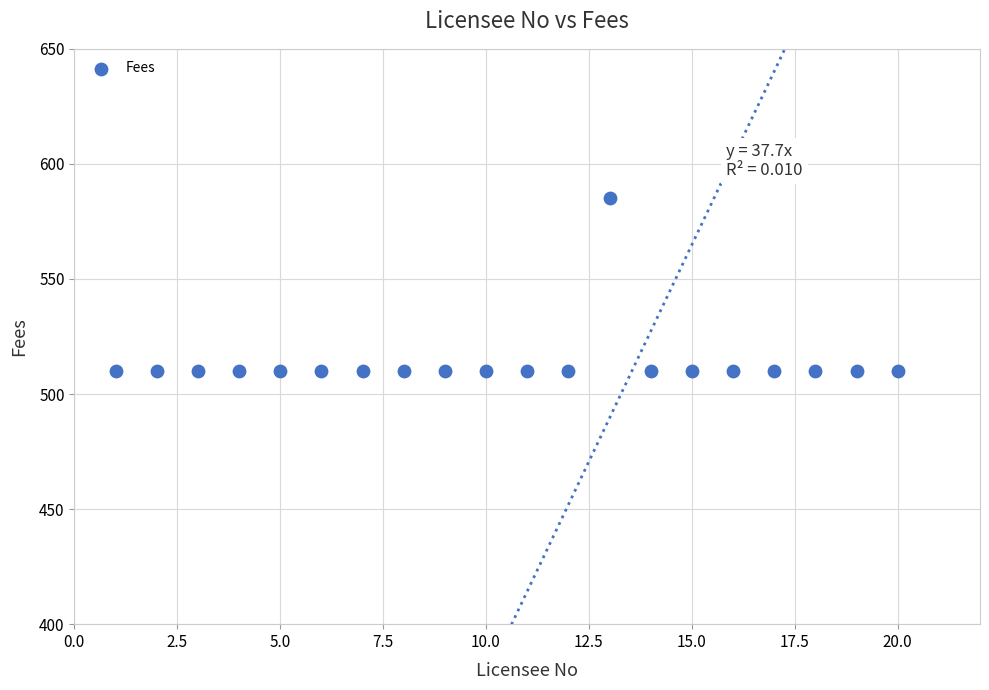

What is the range of Y values (max minus min)?

75